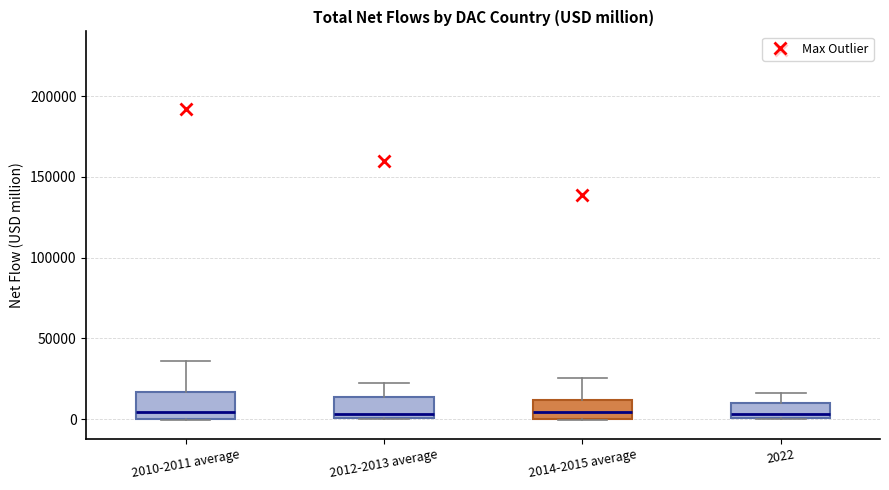

Reading left to right, transcribe this box plot: for each box, give where its median line is, the range the box spans, and where its two whiskers end, as read against the y-axis. The values are not printed on the chart, so give them approximately, as read against the axis.

2010-2011 average: median 5000, box 0 to 15000, whiskers 0 to 35000
2012-2013 average: median 5000, box 0 to 15000, whiskers 0 to 25000
2014-2015 average: median 5000, box 0 to 10000, whiskers 0 to 25000
2022: median 5000, box 0 to 10000, whiskers 0 to 15000